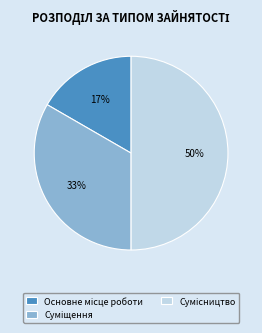

To the nearest percent, what is the average slice percentage?

33%